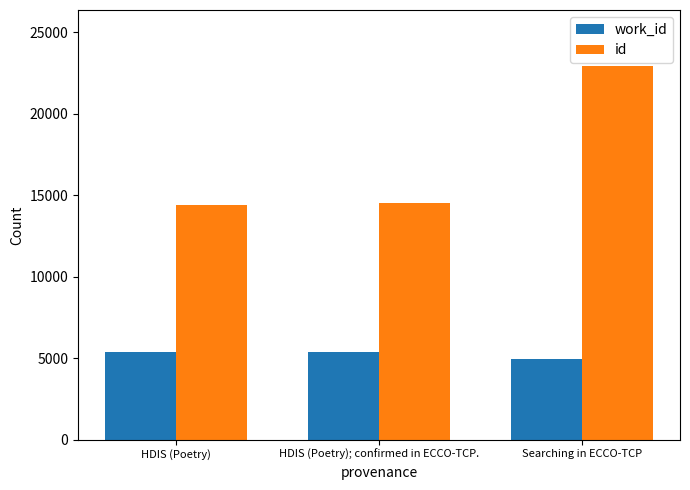

What is the smallest value displayed?

4943